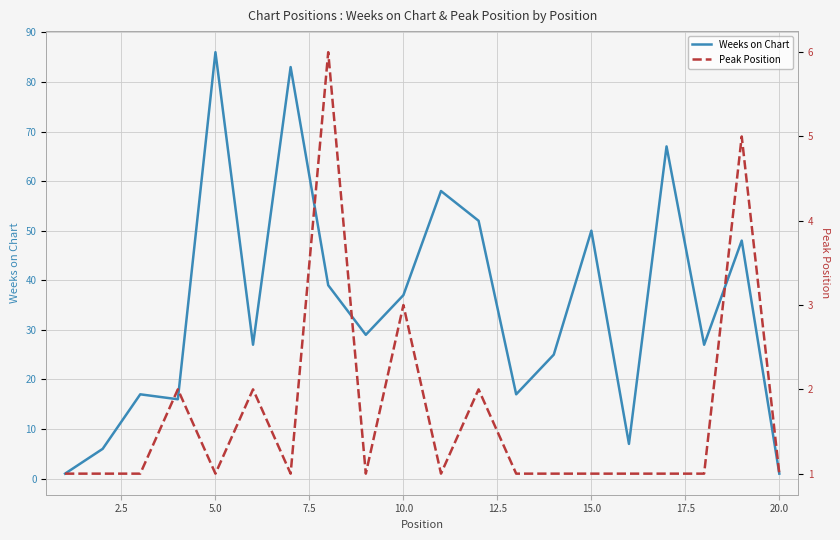

Count the number of data series in this chart.

2